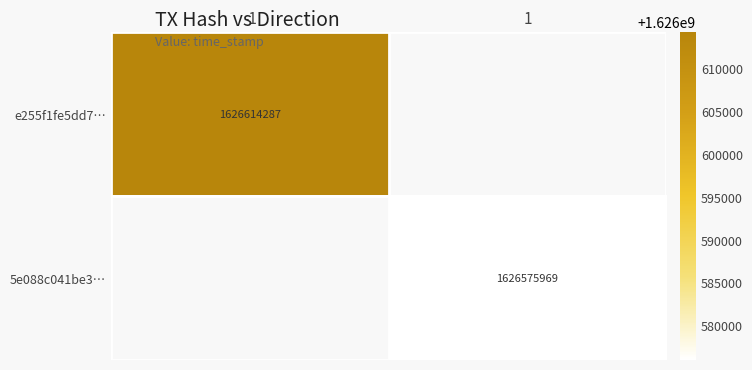

Is it true that e255f1fe5dd7… equals 1626614287 at -1?

True